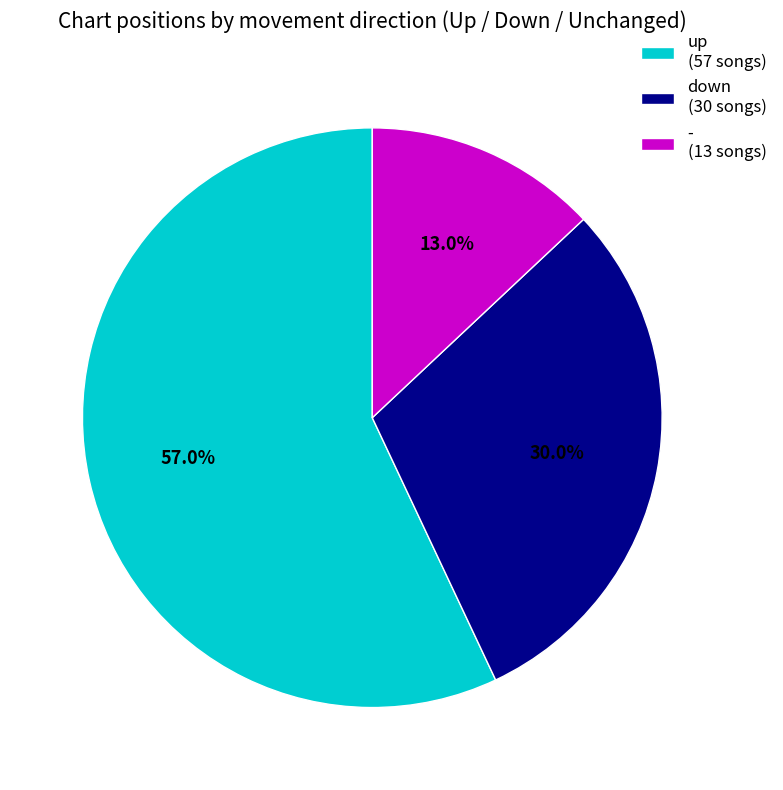

What portion of the pie excludes -?

87.0%